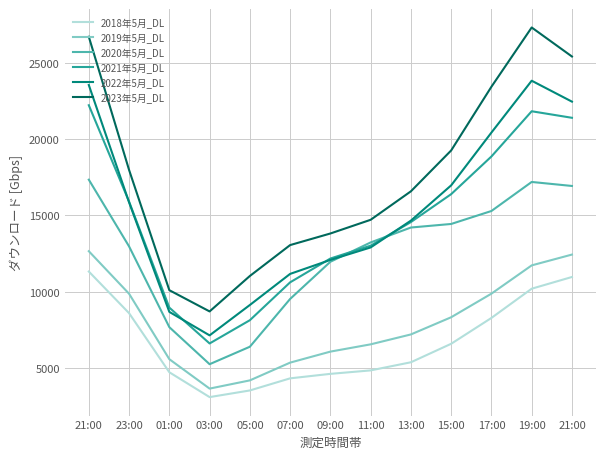

What is the value of the 2021年5月_DL point at the 1st from the left?

22204.7